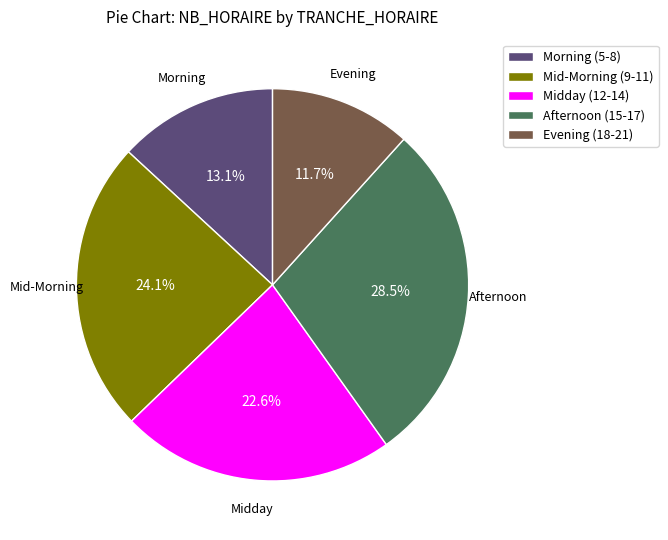

Between Evening (18-21) and Midday (12-14), which is larger?

Midday (12-14)